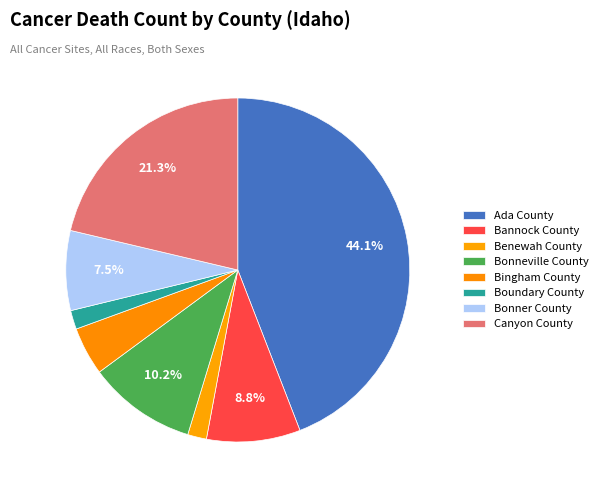

Between Bonner County and Bonneville County, which is larger?

Bonneville County